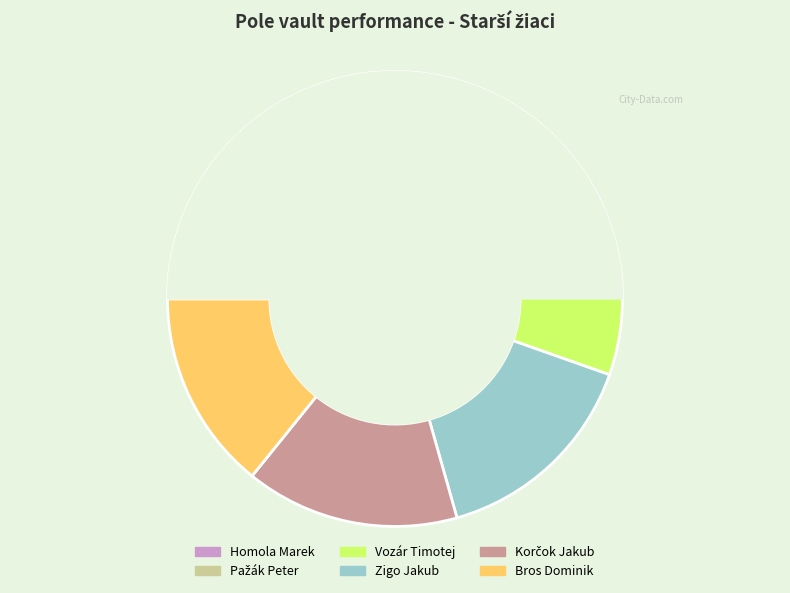

To the nearest percent, what percentage of the pie is Pažák Peter?

19%